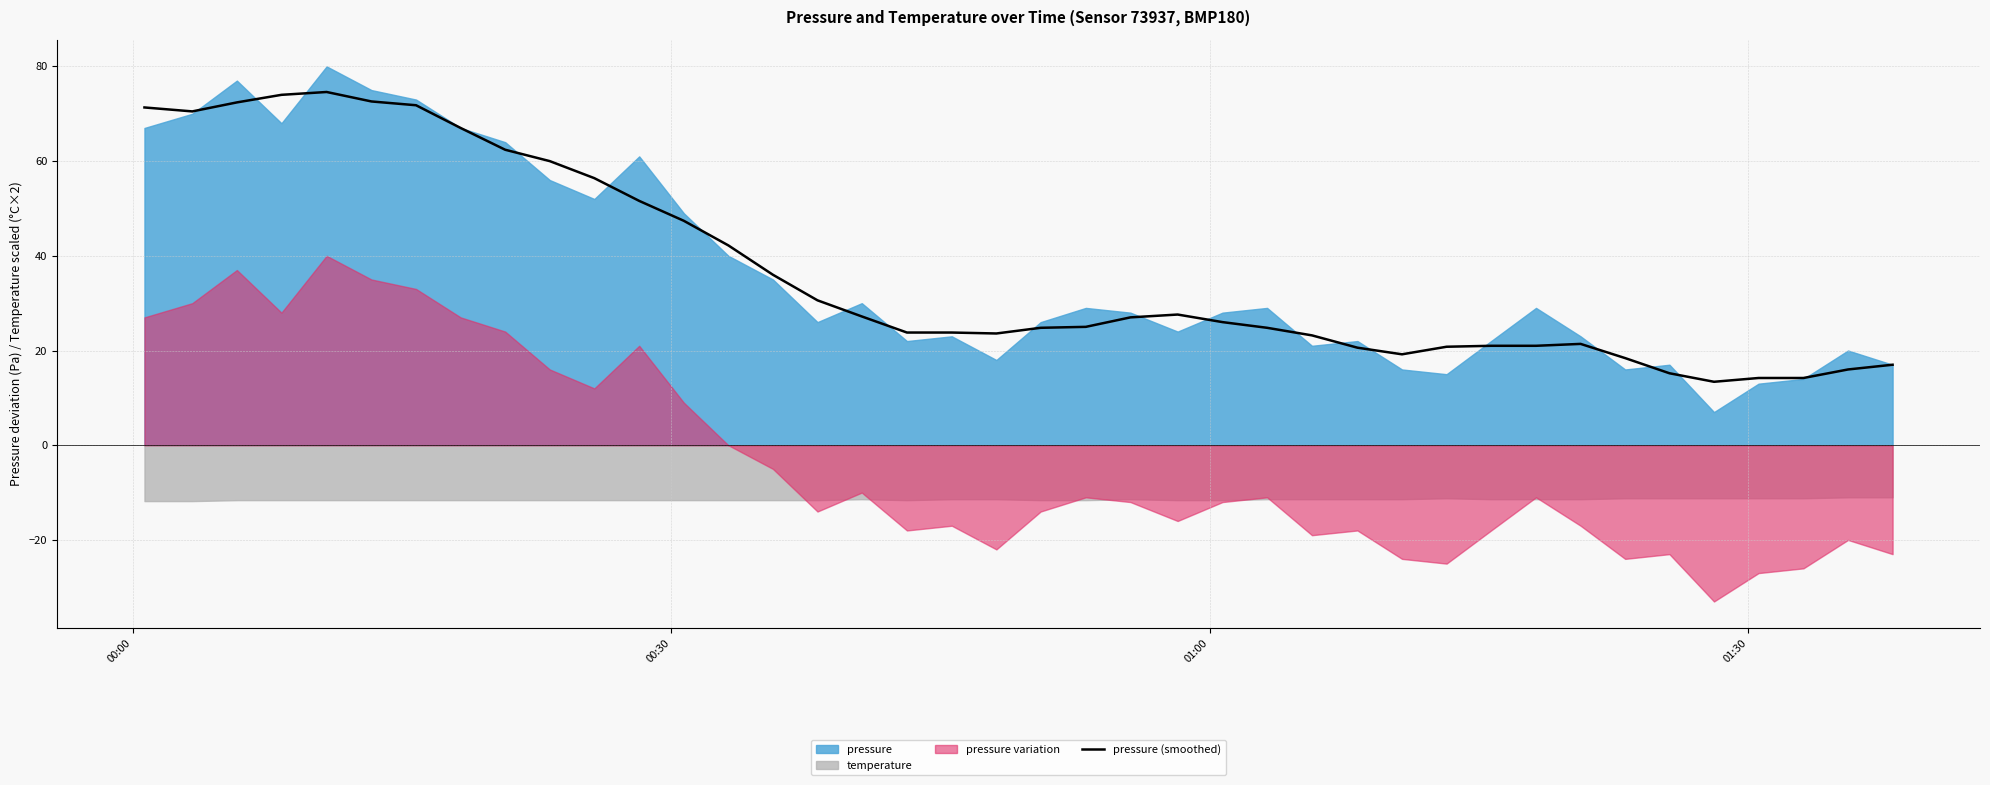

Reading left to right, list all the values displayed in this chart.

71.3	70.5	72.4	74.0	74.6	72.6	71.8	67.0	62.4	60.0	56.4	51.6	47.4	42.2	36.0	30.6	27.2	23.8	23.8	23.6	24.8	25.0	27.0	27.6	26.0	24.8	23.2	20.6	19.2	20.8	21.0	21.0	21.4	18.4	15.2	13.4	14.2	14.2	16.0	17.0